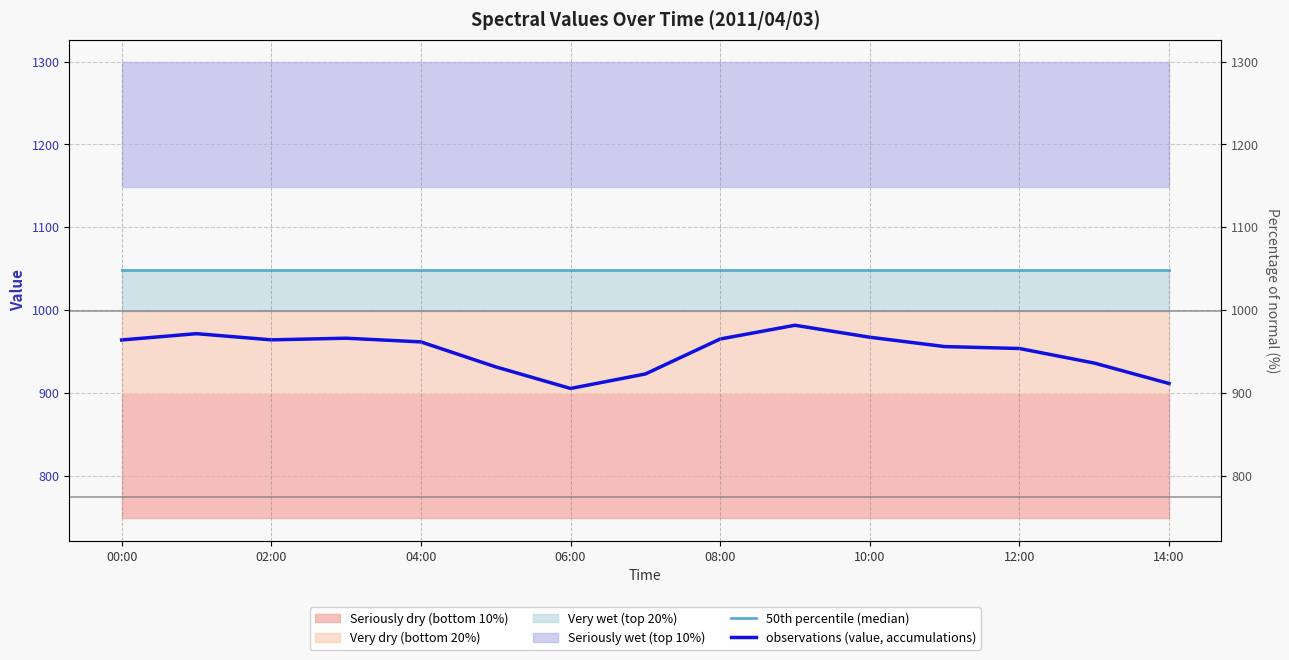

What is the label of the 8th point from the left?

14:00